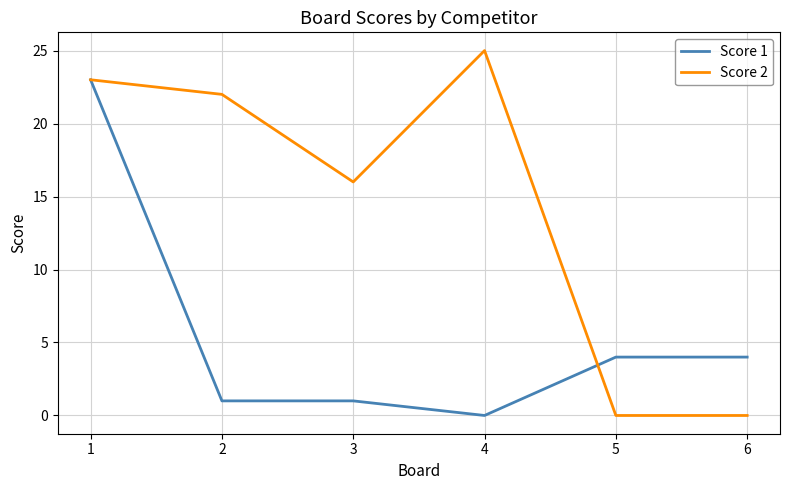

How many categories are shown in the chart?

6